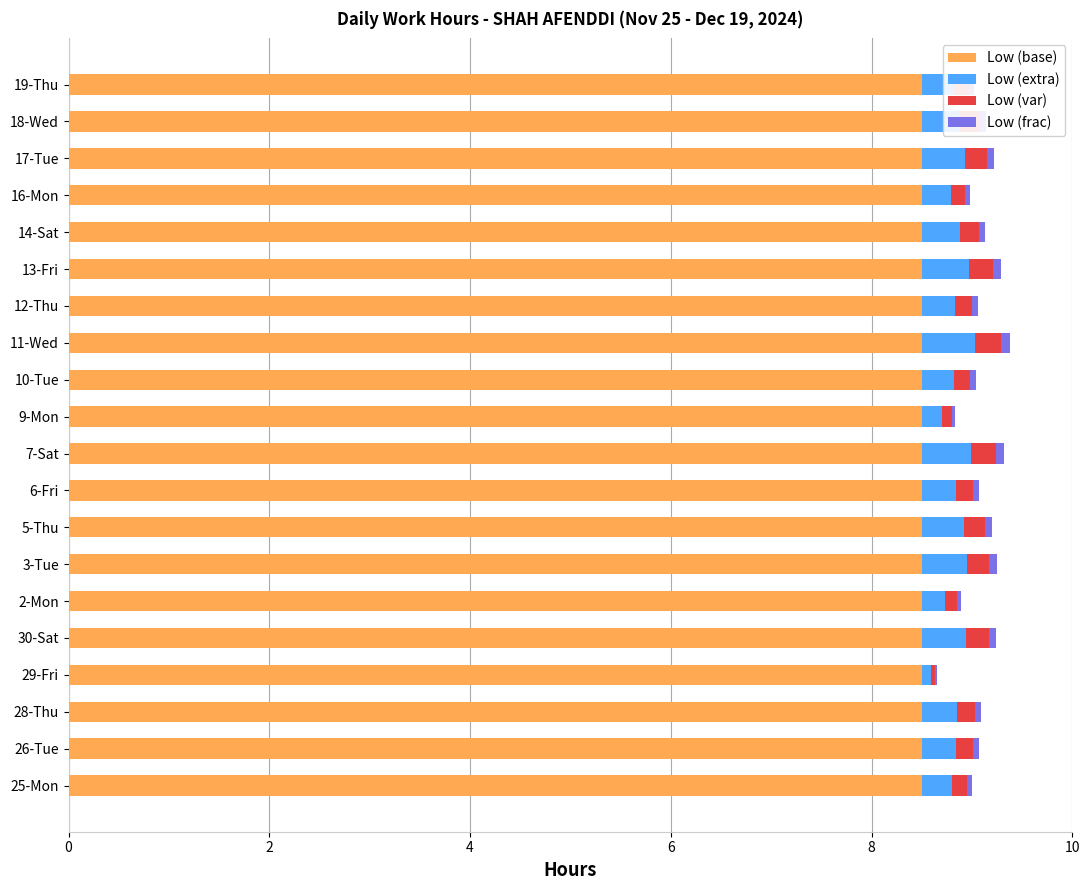

What is the sum of all Low (base) values?

170.0